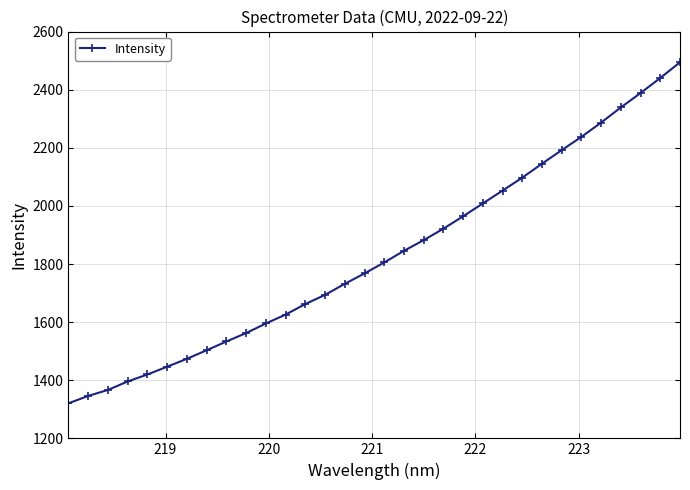

What is the sum of all values?

58547.2